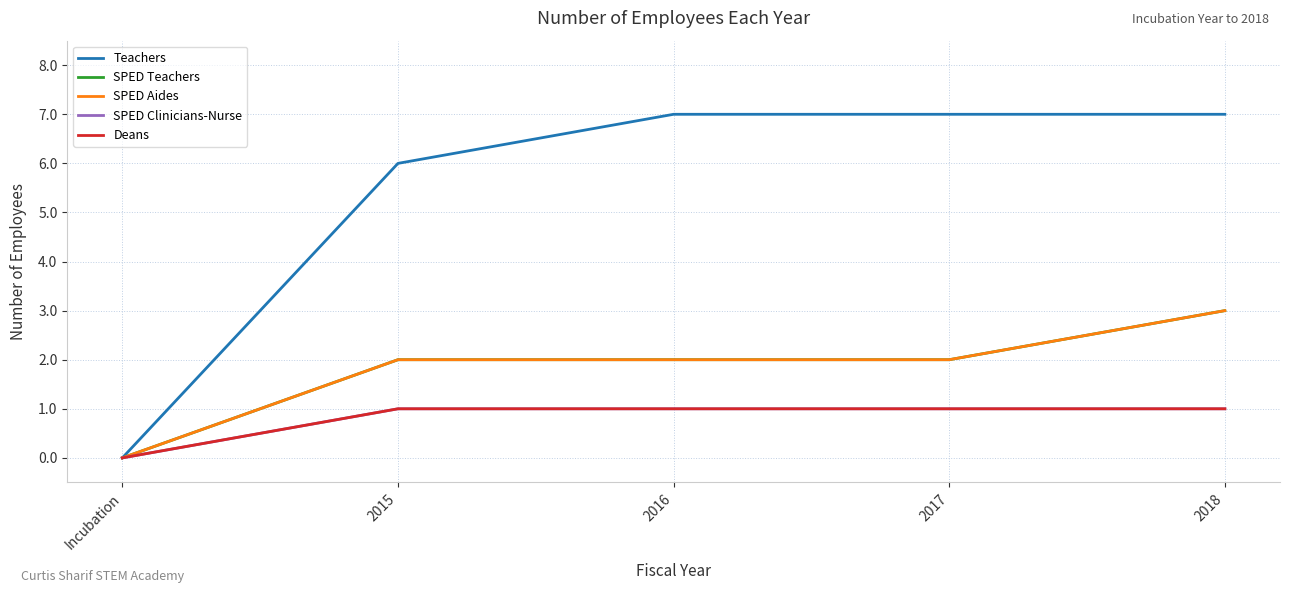

How many Teachers values are between 6 and 7?

4